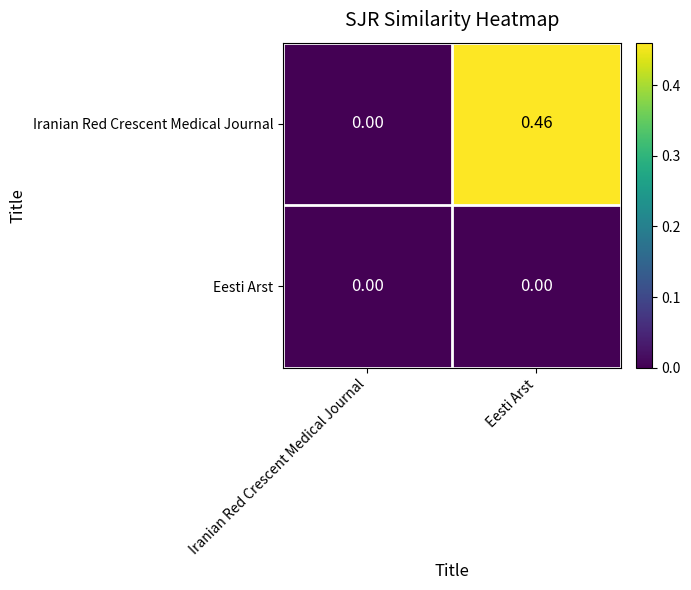

Count the number of categories in the chart.

2